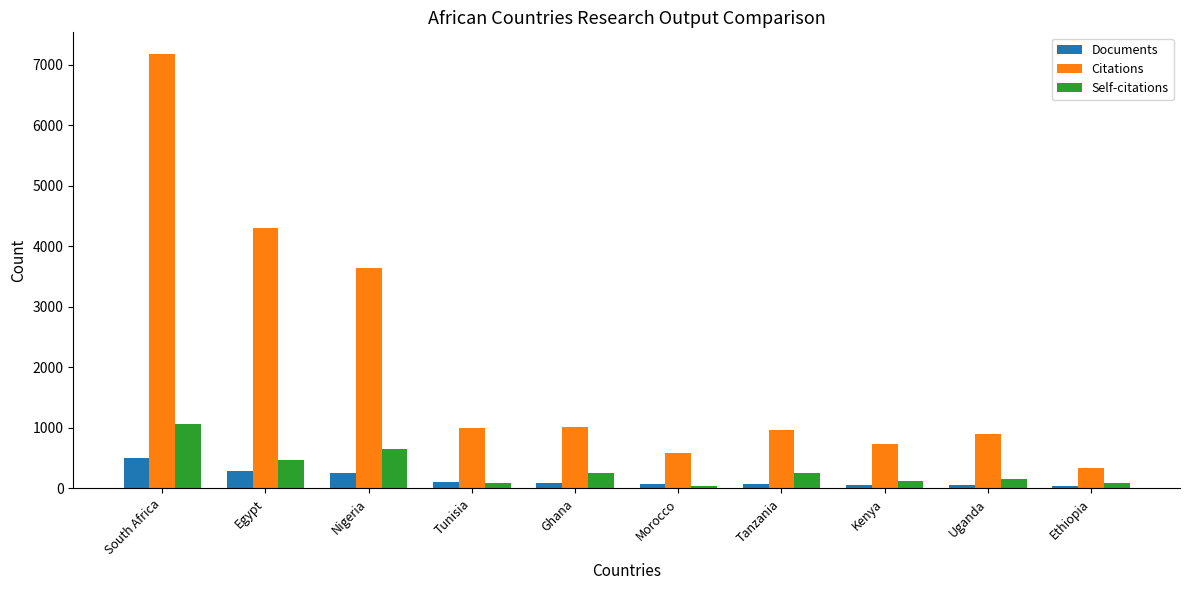

Read the Self-citations value at South Africa.

1071